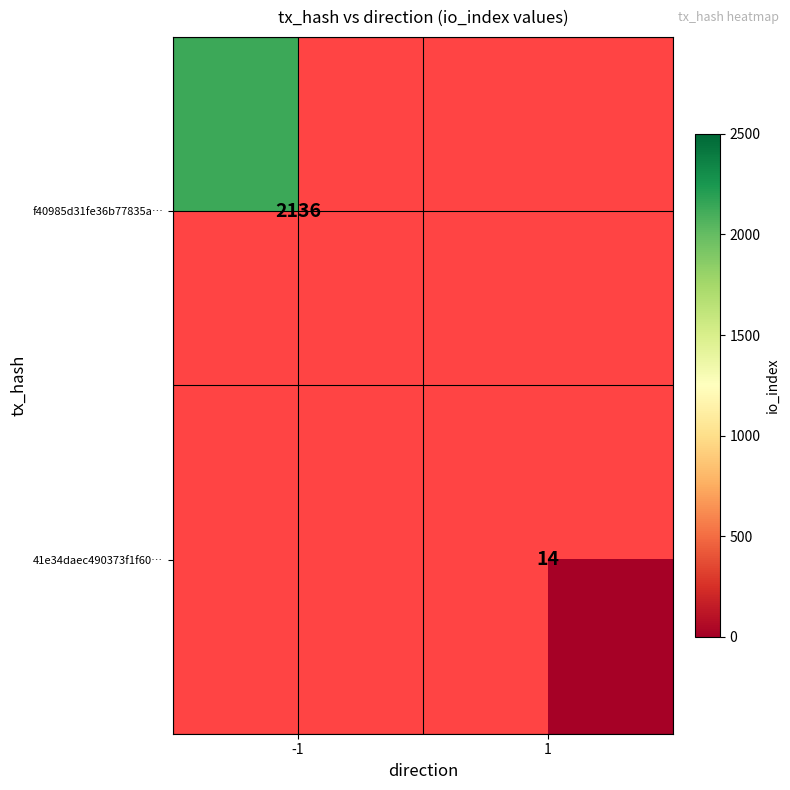

The value of f40985d31fe36b77835a… at -1 is 2136. True or false?

True